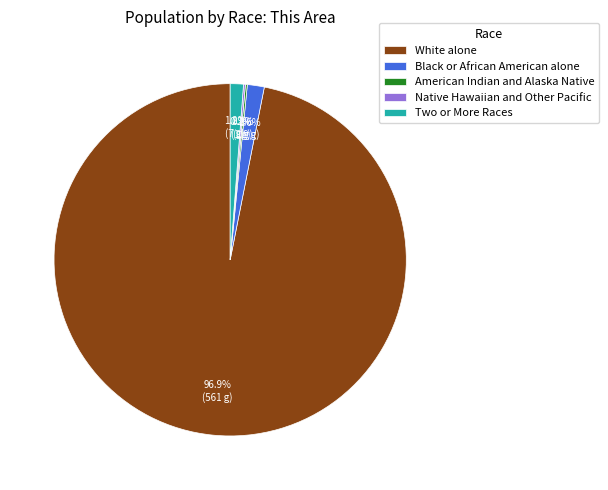

What percentage do Black or African American alone and White alone together represent?

98.4%